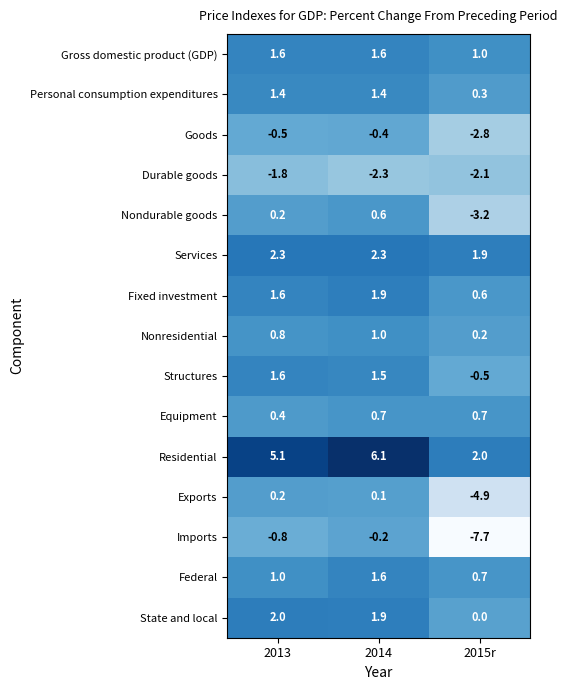

Count the Equipment values in the range 0 to 1.

3